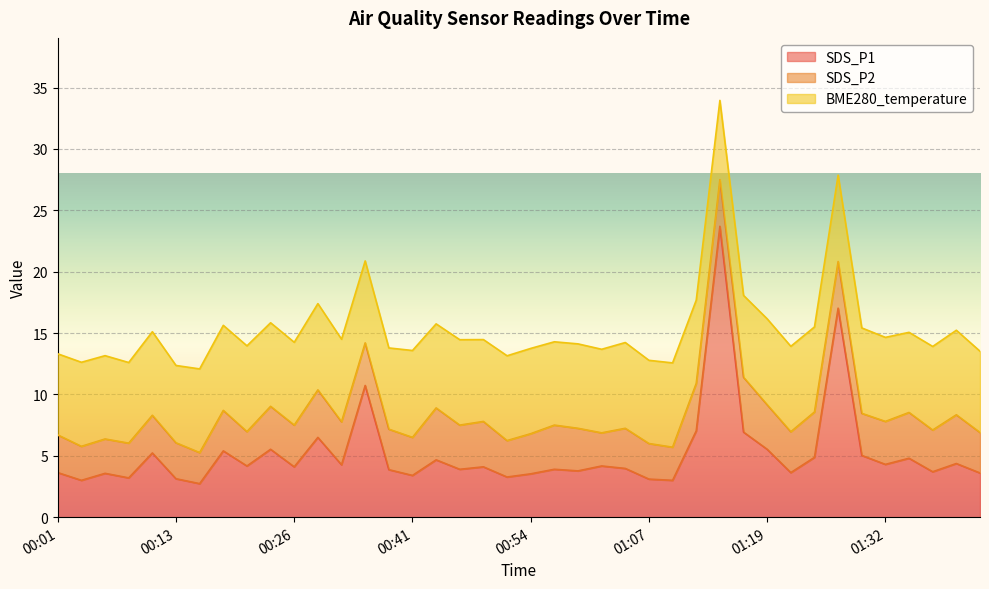

True or false: SDS_P2 and BME280_temperature intersect in this chart.

False